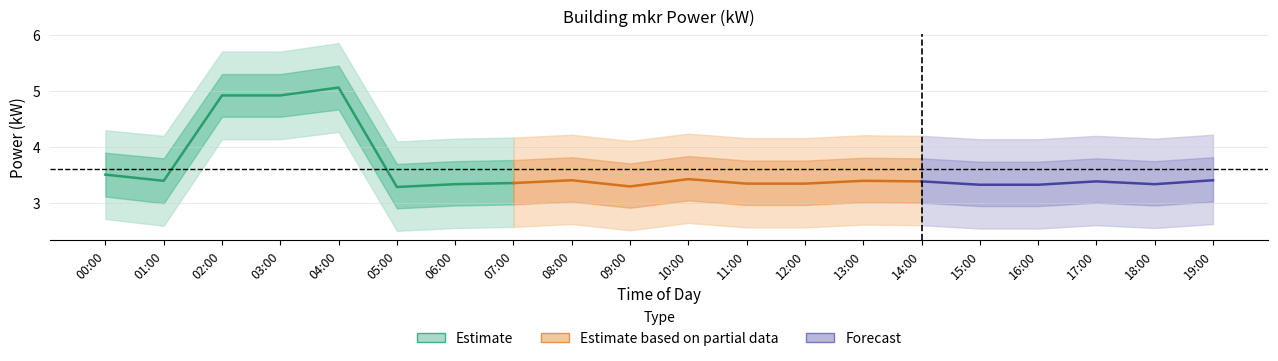

At how many categories does at least one series exceed 5?

3